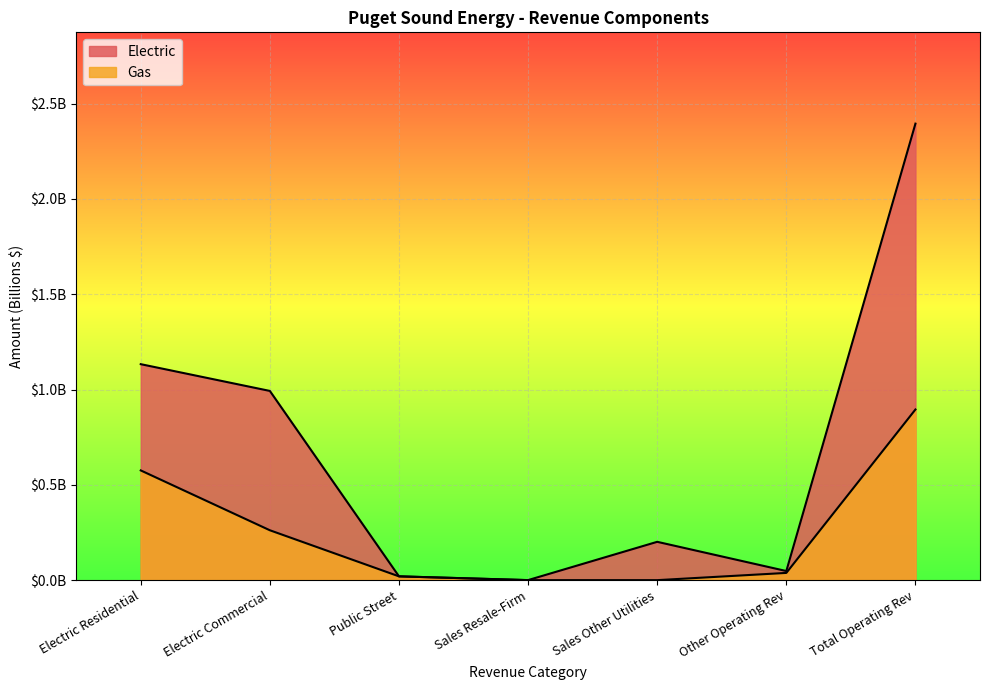

At which label does Gas reach its peak?

Total Operating Rev